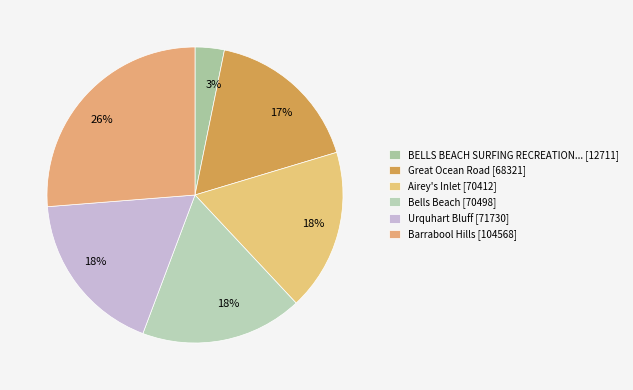

Count the number of slices in the pie.

6